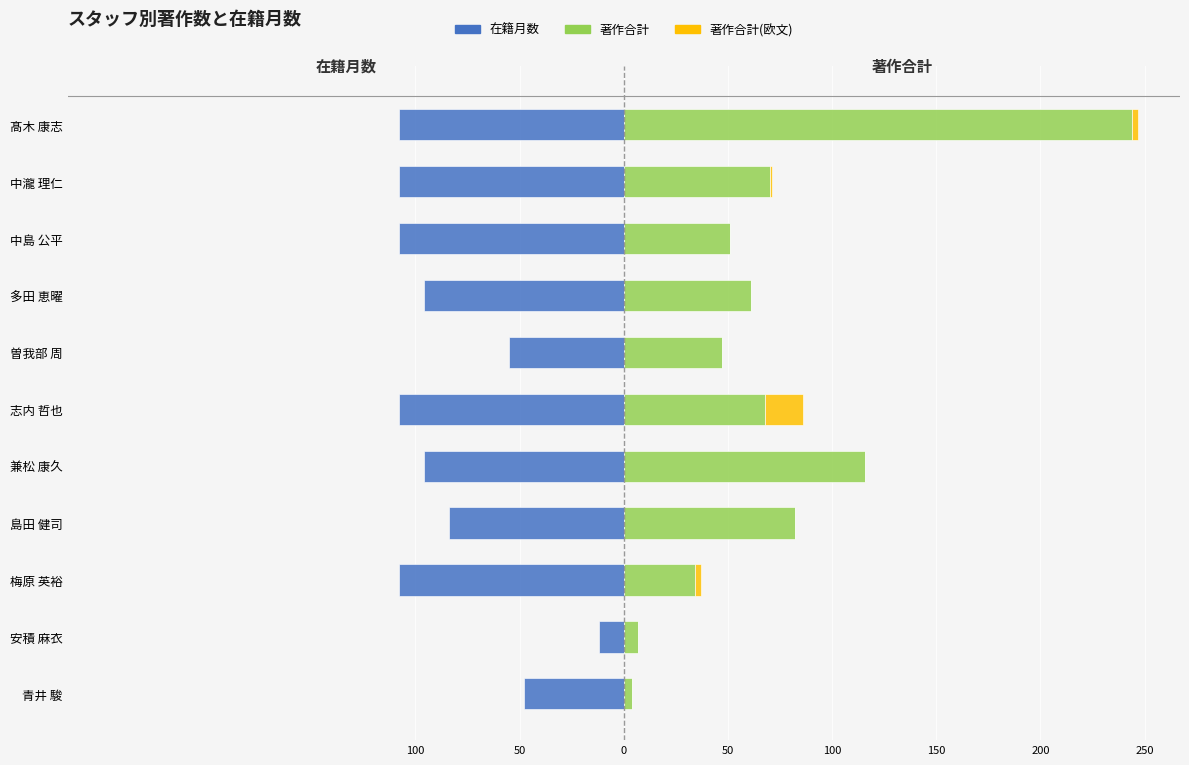

What value does the 在籍月数 series have at 中島 公平, to the nearest 5?

-110